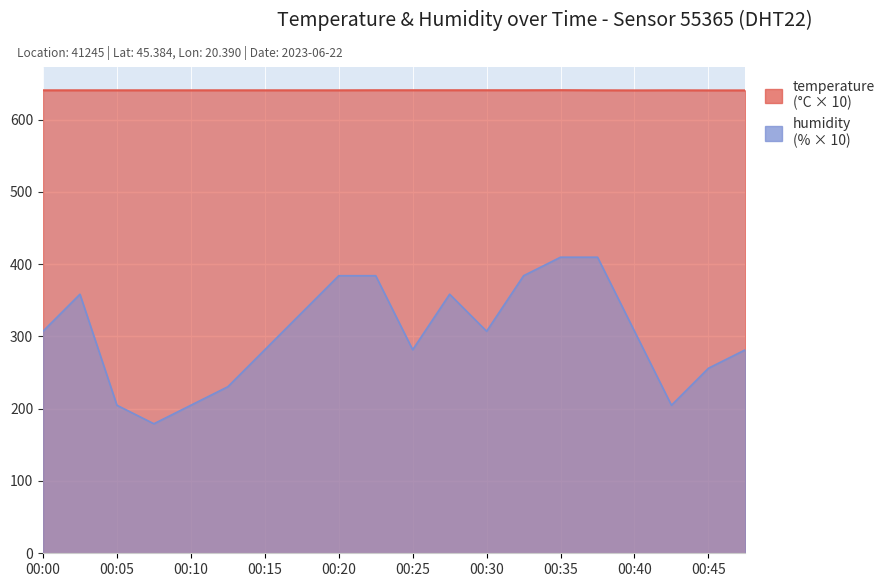

What are all the series names shown in the legend?

temperature, humidity